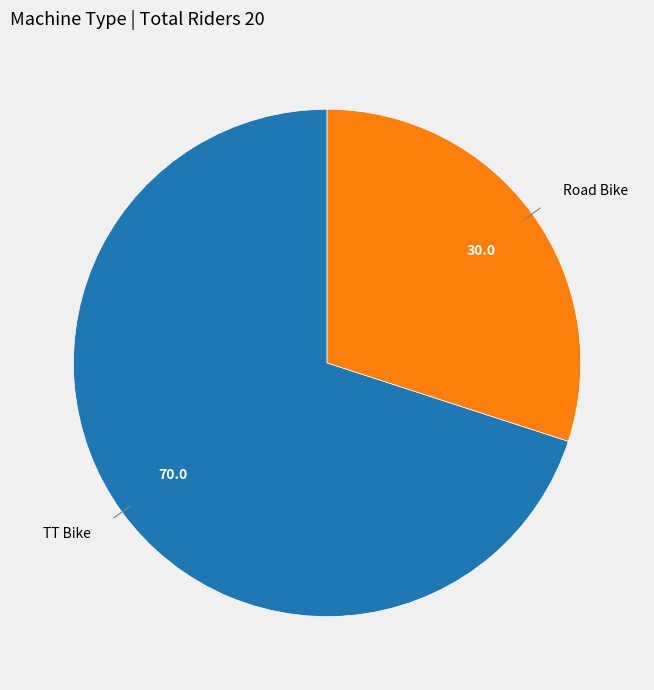

How many slices are in this pie chart?

2